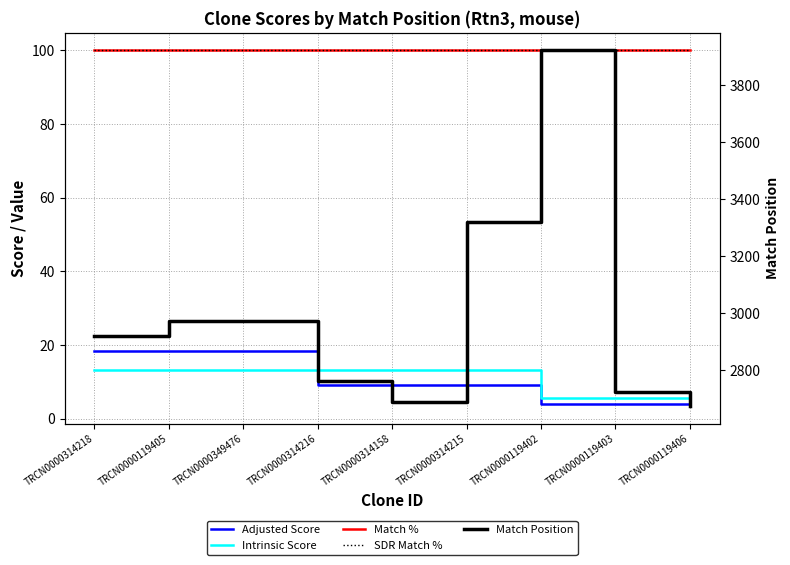

Is it true that Match Position equals 2972.0 at TRCN0000349476?

True